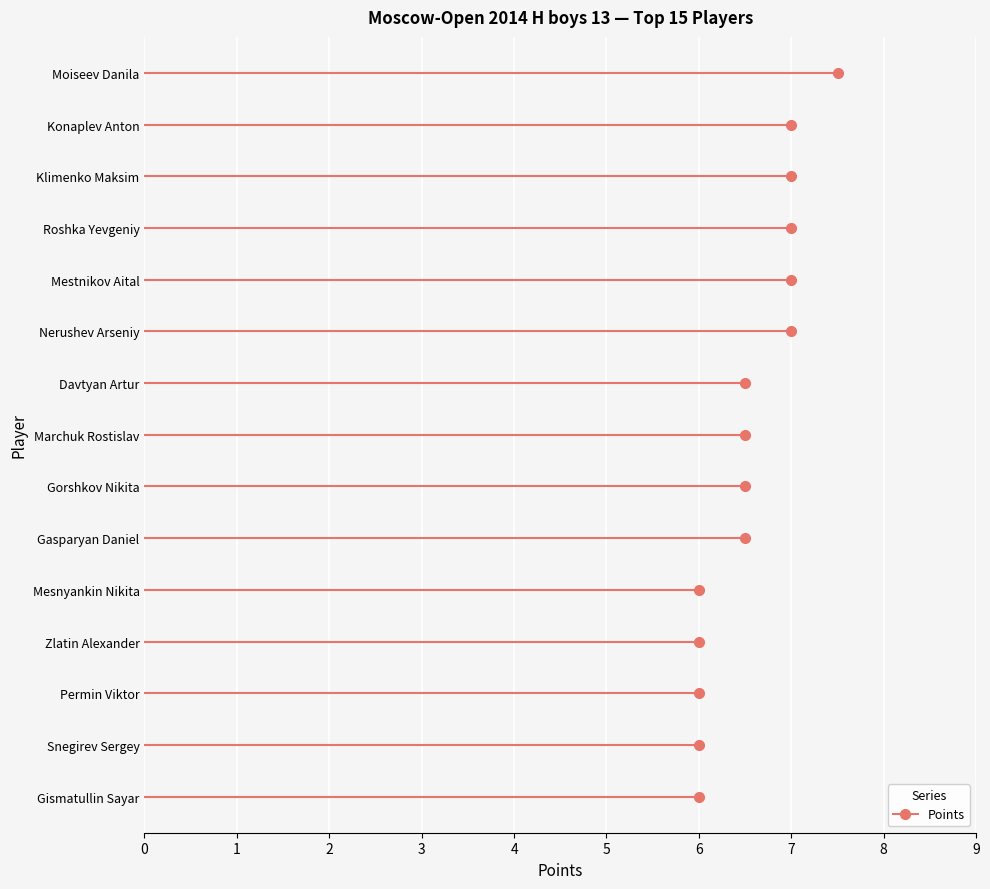

Which category has the lowest value across all series?

Mesnyankin Nikita